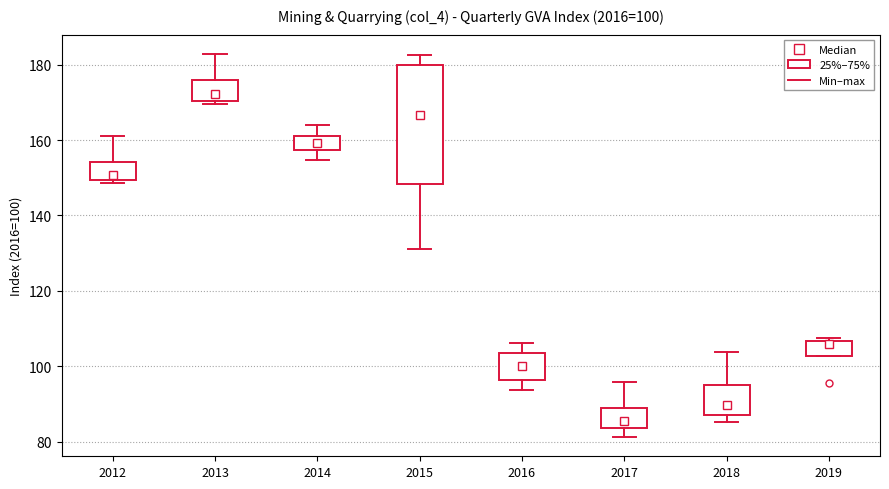

Which box has the highest median line?

2013